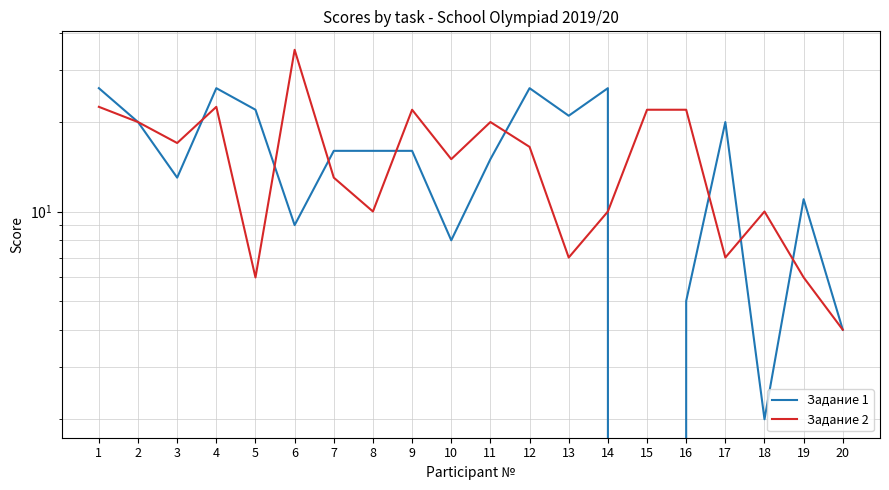

What is the minimum value for Задание 2?

4.0